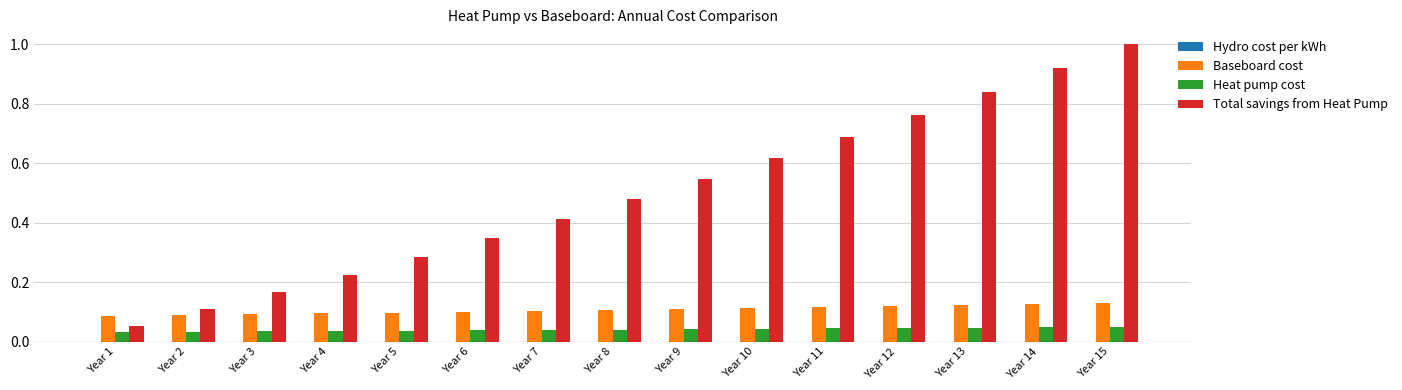

Is the value of Total savings from Heat Pump at Year 2 greater than the value of Heat pump cost at Year 7?

Yes